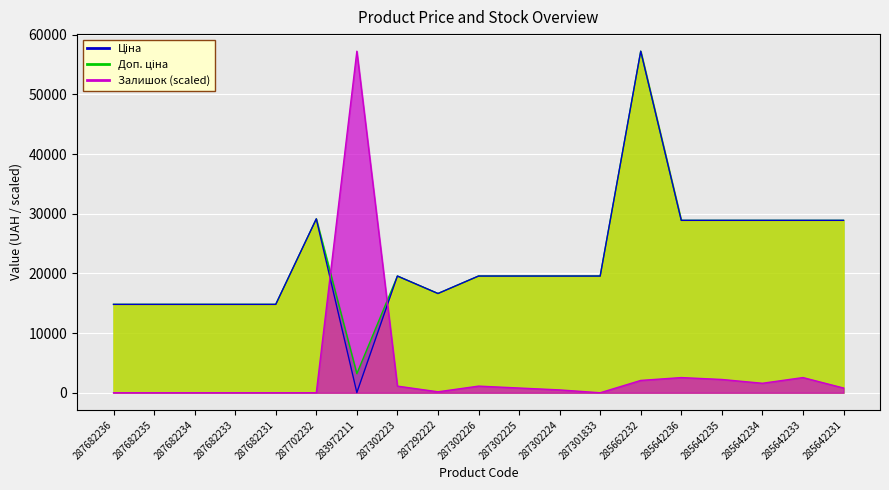

True or false: Залишок has more than 0 interior local peaks.

True